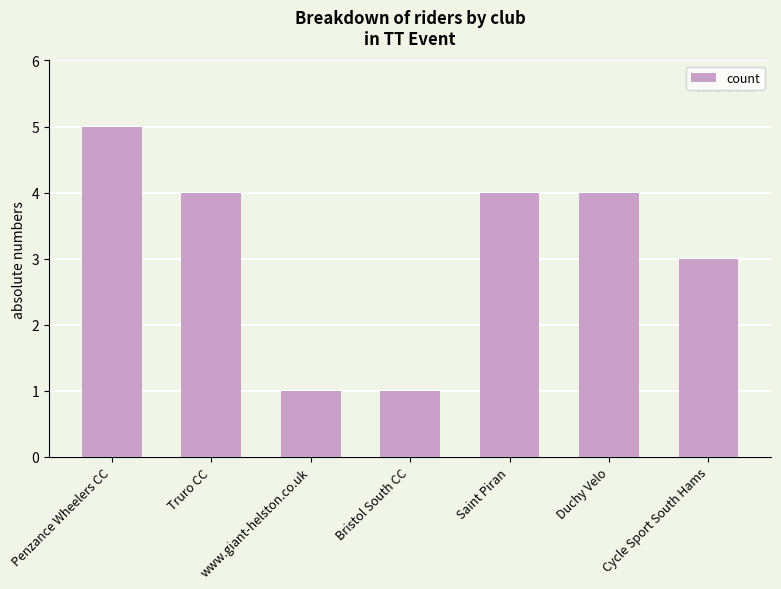

What value does the data have at Bristol South CC?

1